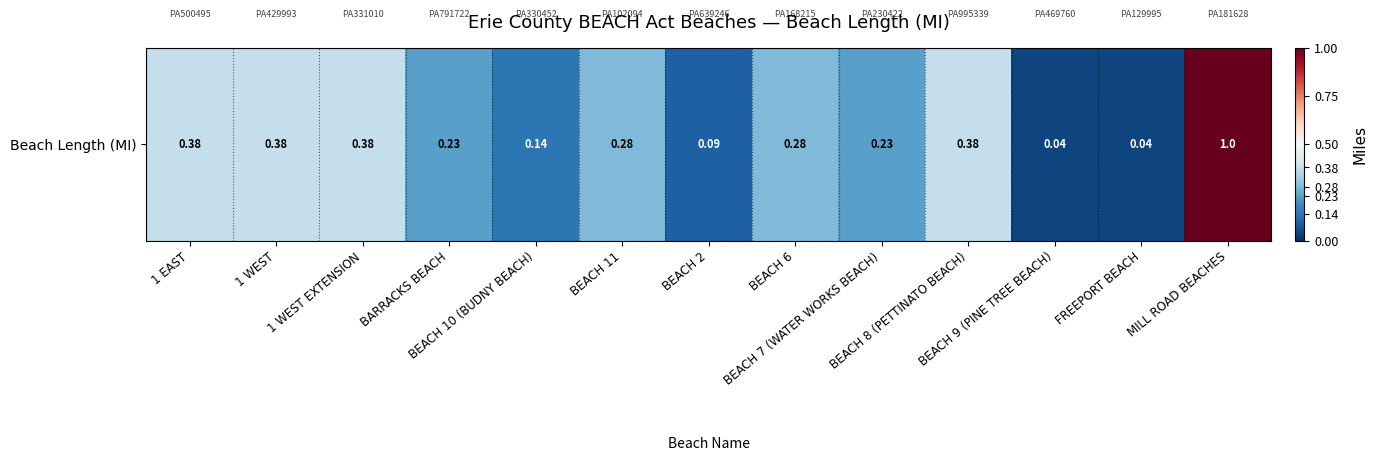

What is the change in value from 1 WEST to BEACH 6?

-0.1